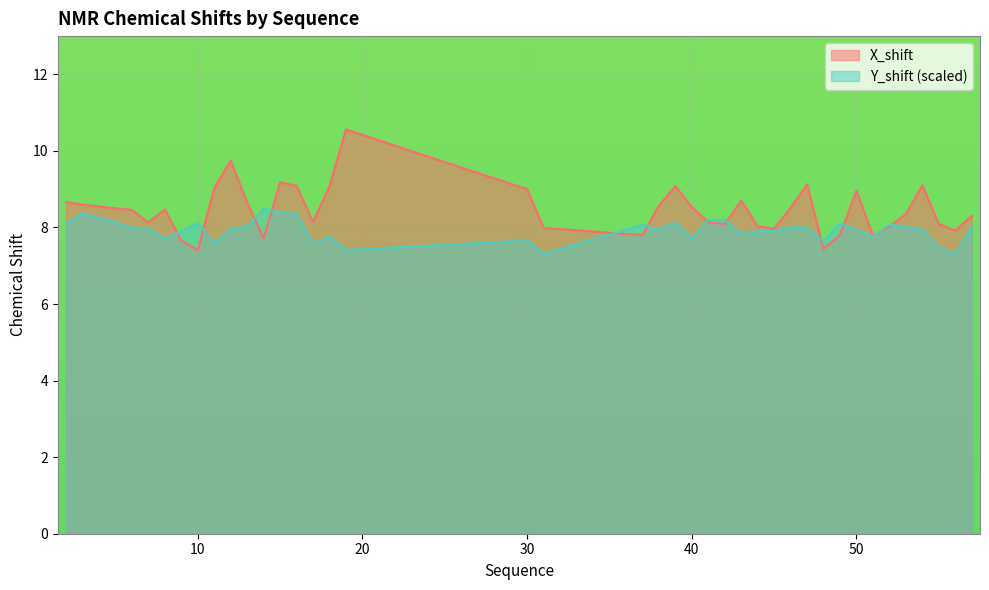

Which series has the largest total across all categories?

X_shift